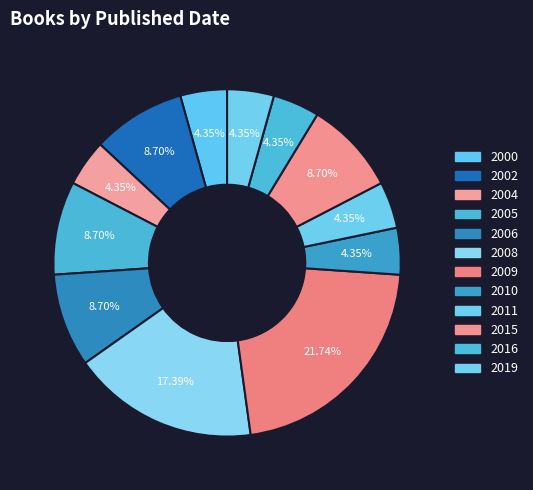

Count the number of slices in the pie.

12